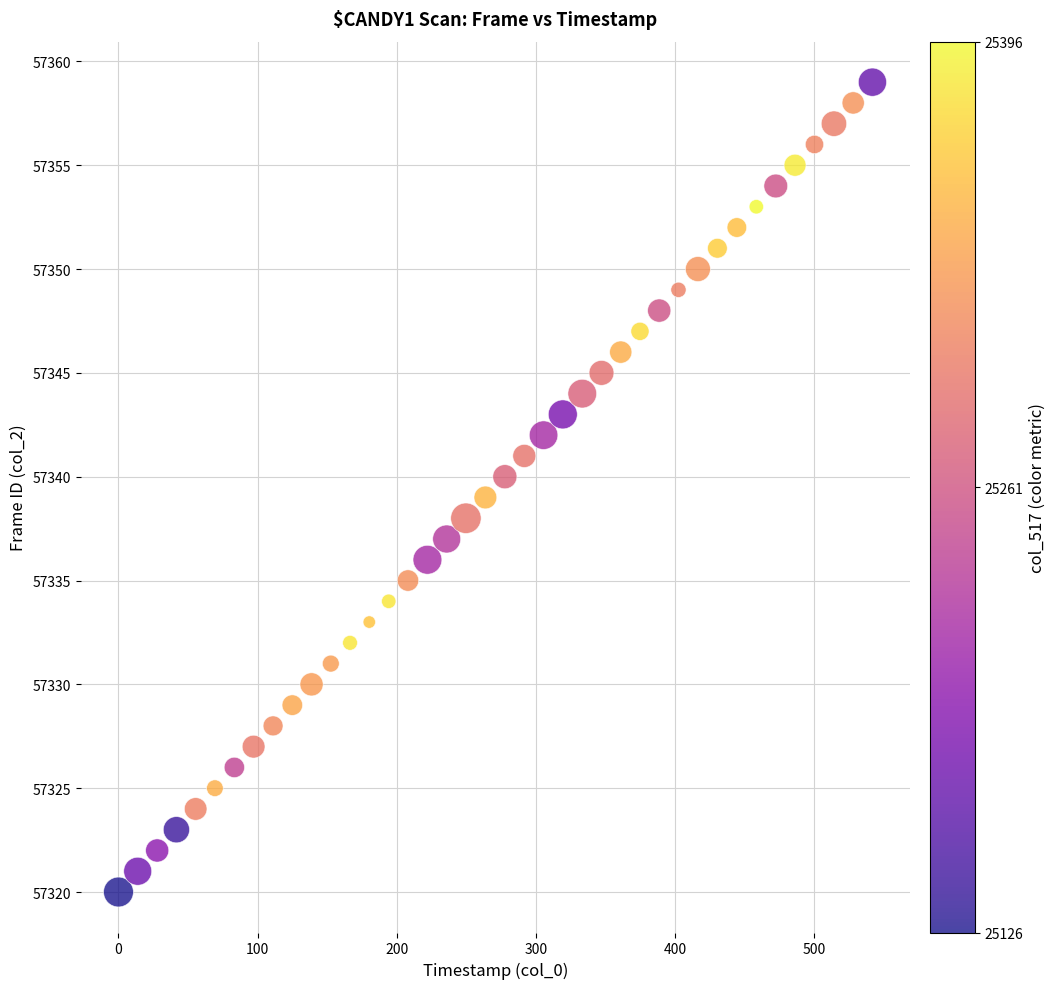

What is the range of Y values (max minus min)?

39